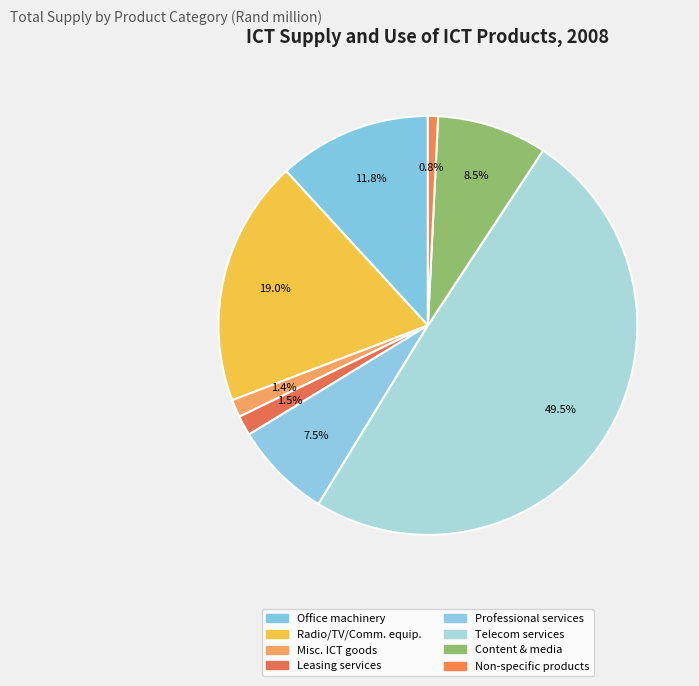

How many slices are in this pie chart?

8